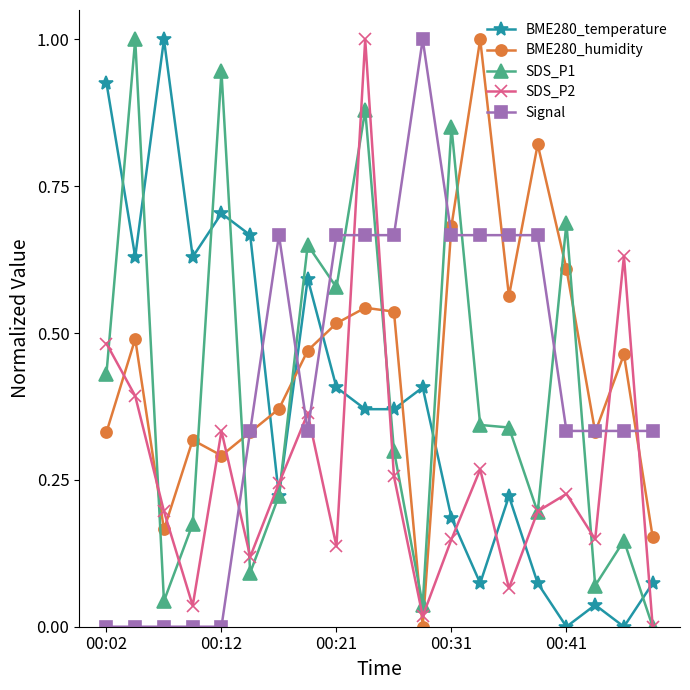

Which series ends up on top after the final intersection of Signal and BME280_temperature?

Signal